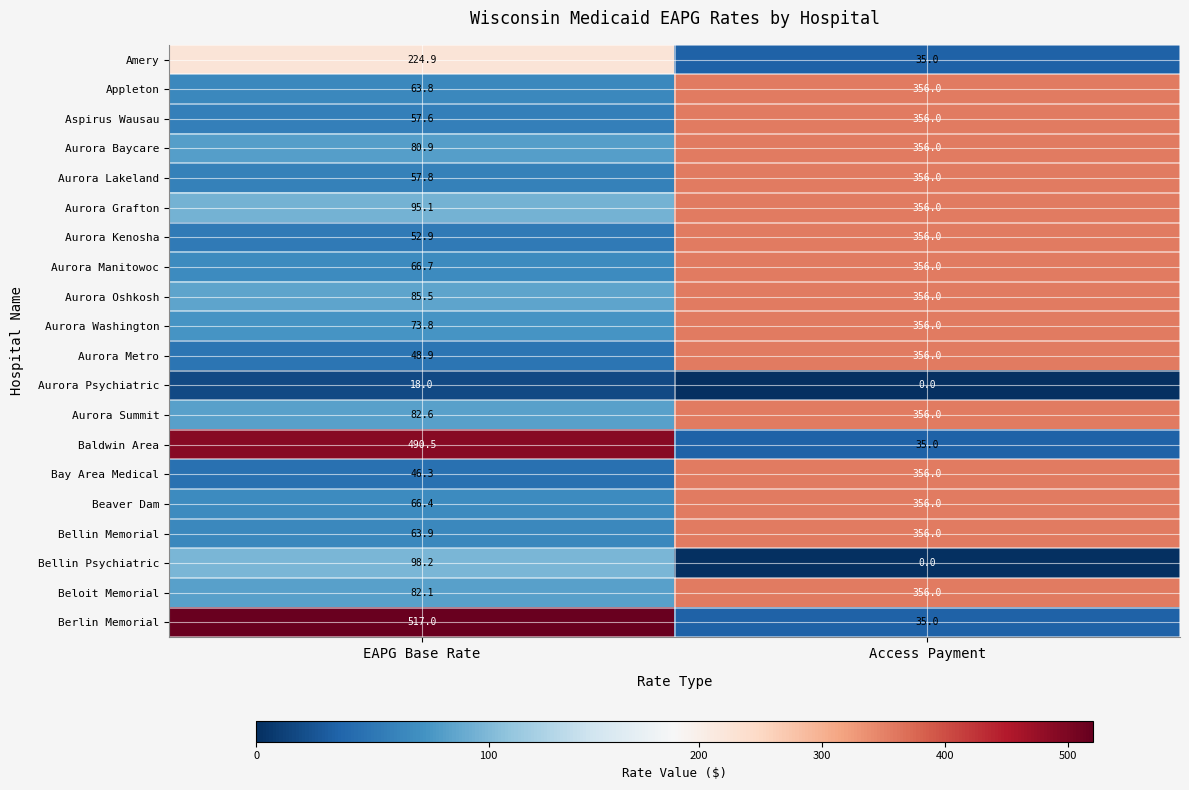

What is the difference between the highest and lowest values at EAPG Base Rate?

499.0